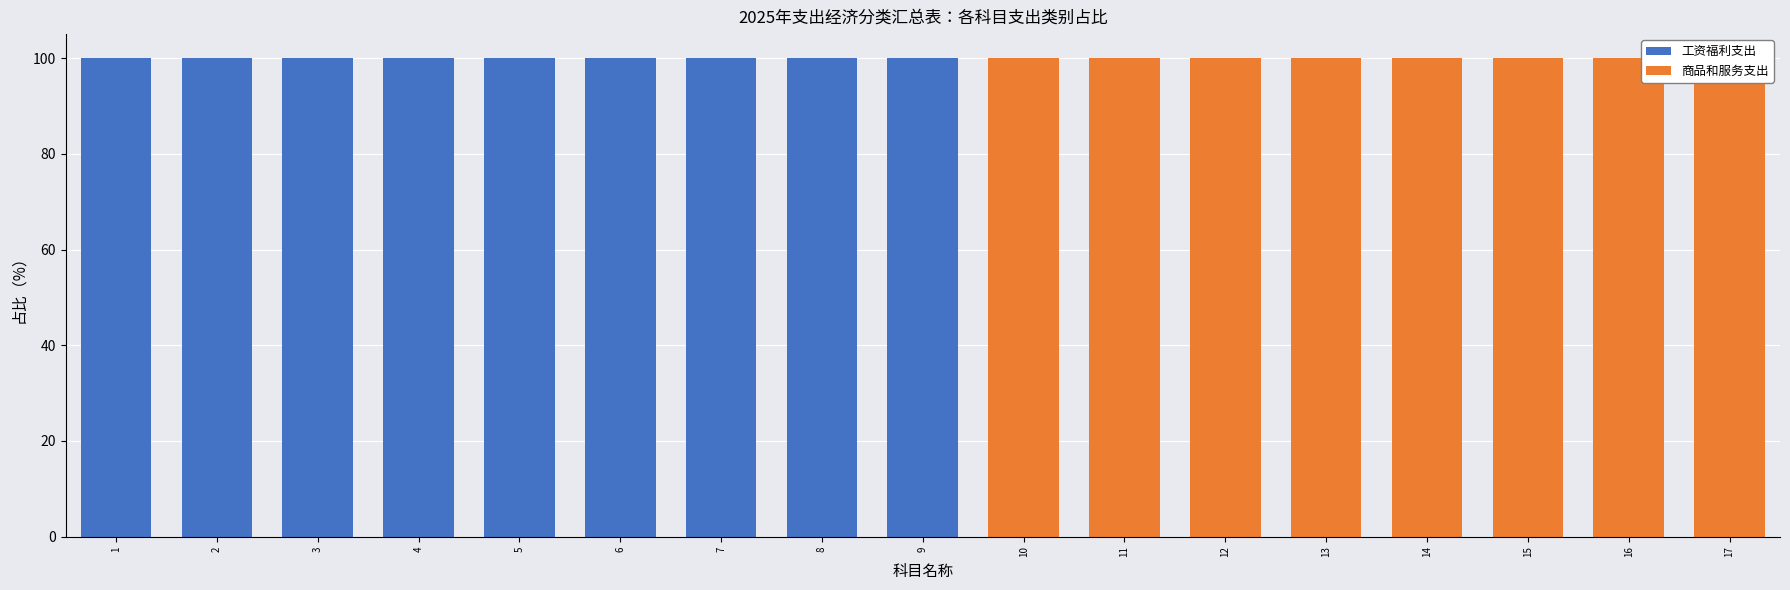

What is the sum of the 商品和服务支出 values at 9 and 10?

100